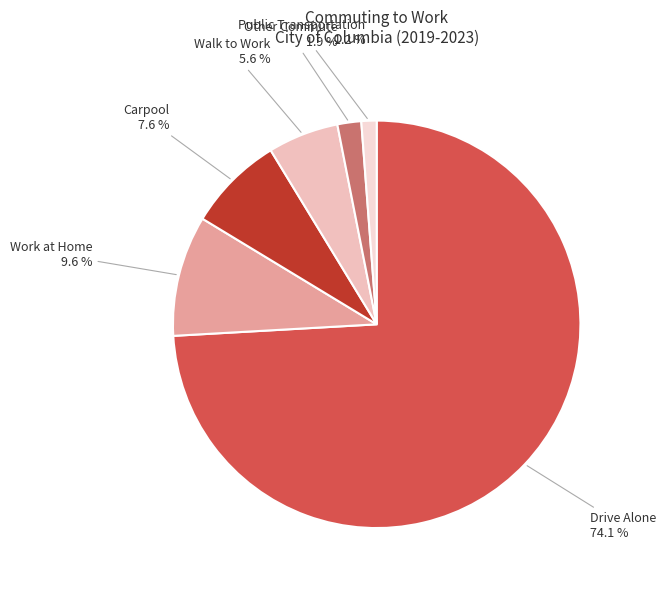

Count the number of slices in the pie.

6